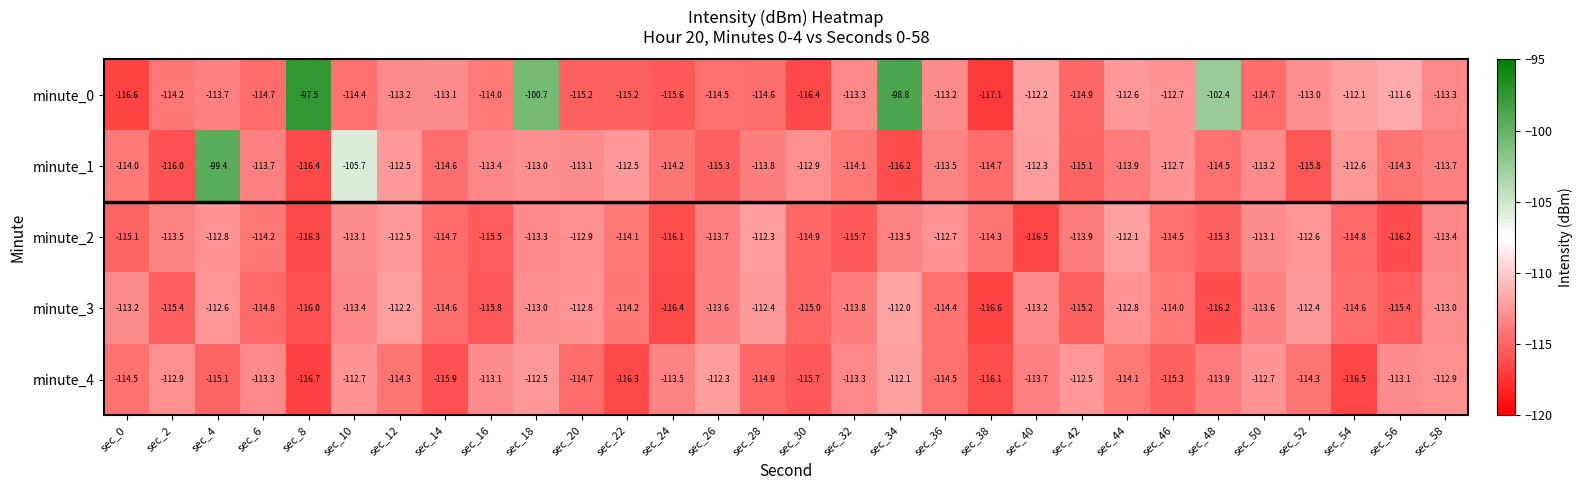

At which label does minute_0 reach its peak?

sec_8